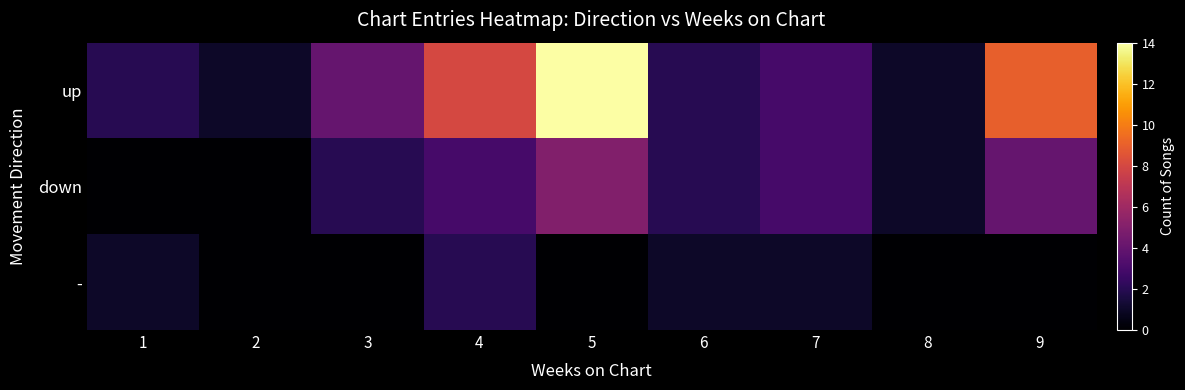

At 4, list the series in order from largest to smallest.

up, down, -